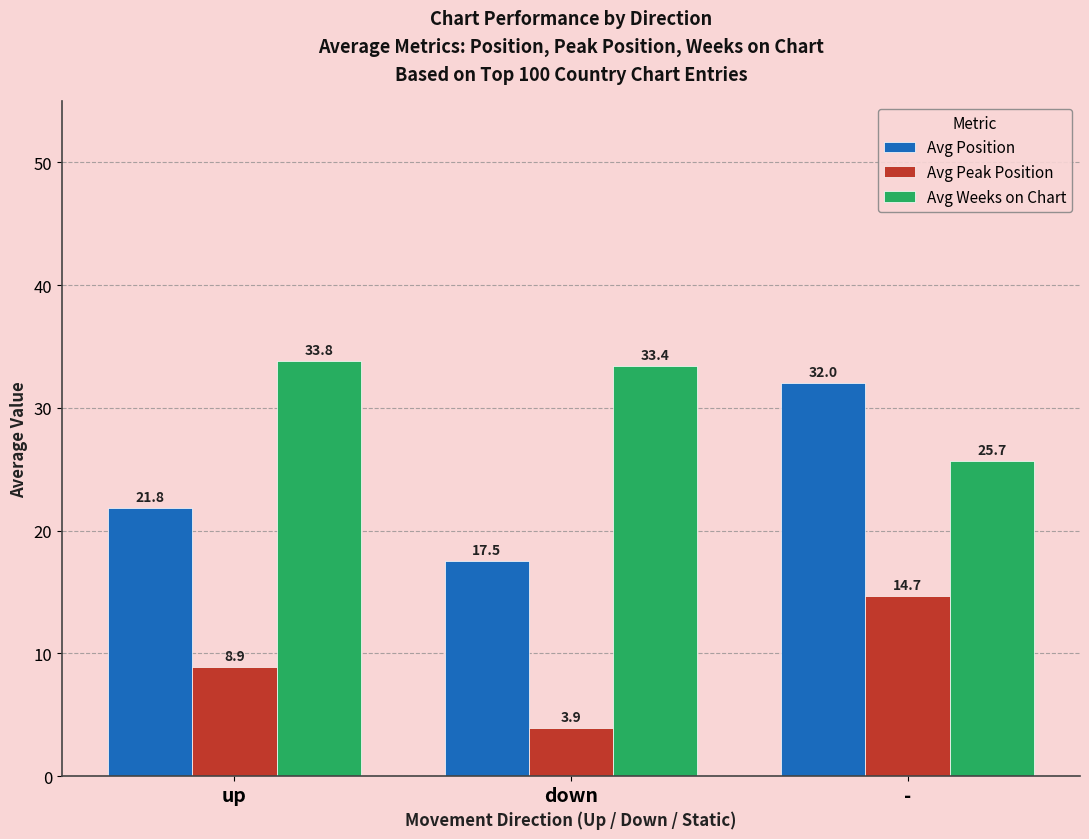

Where does the Avg Position series first go above 21?

up